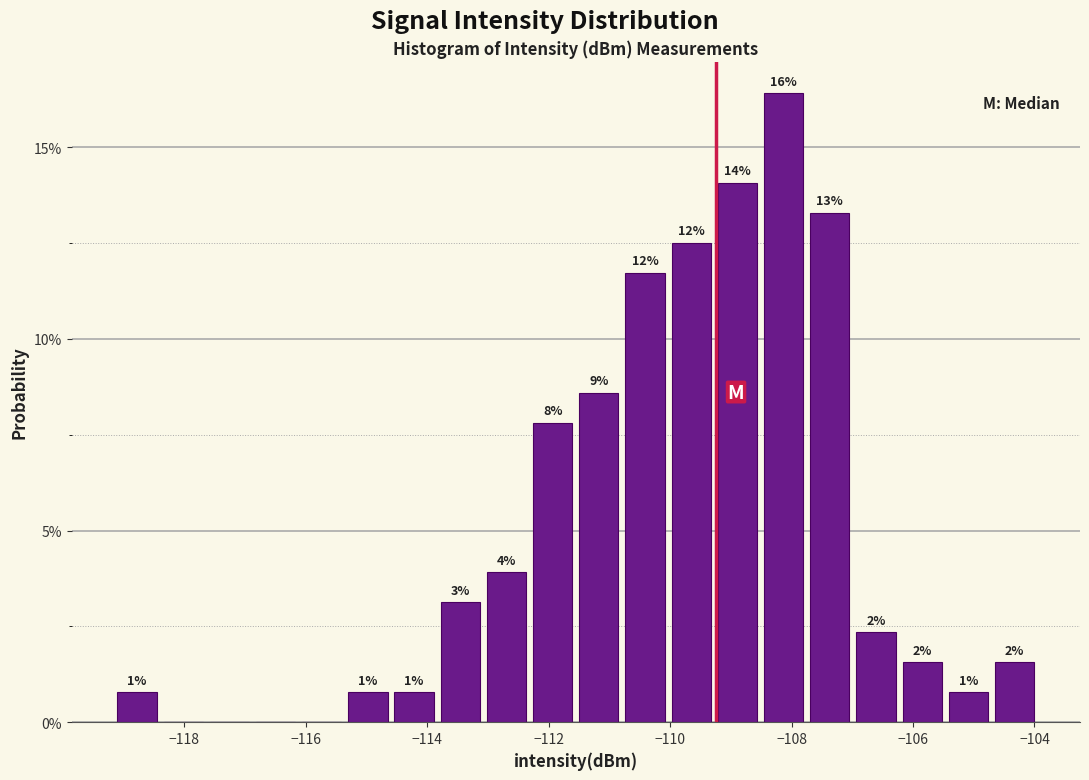

Around what value on the x-axis is the tallest bar? Give the approximate position of its centre, as read against the axis.

-108.2